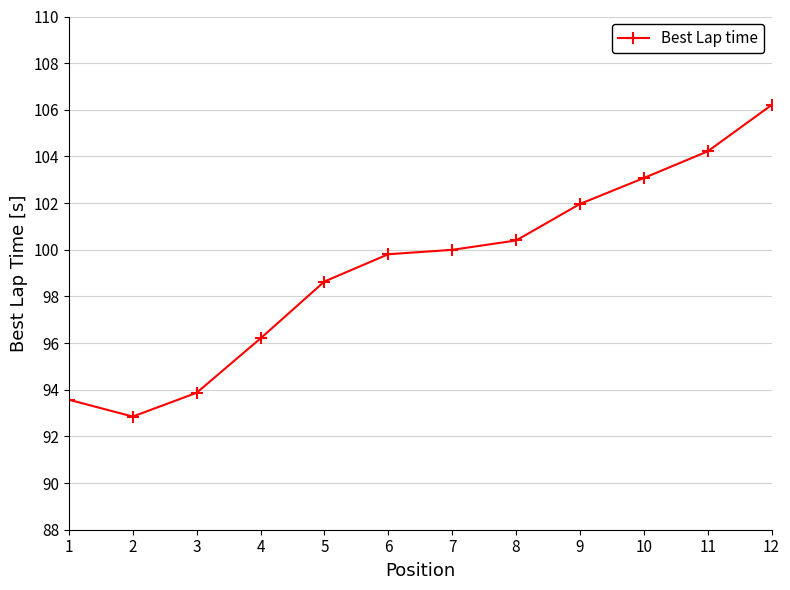

List the labels in order of value, smallest first.

2, 1, 3, 4, 5, 6, 7, 8, 9, 10, 11, 12